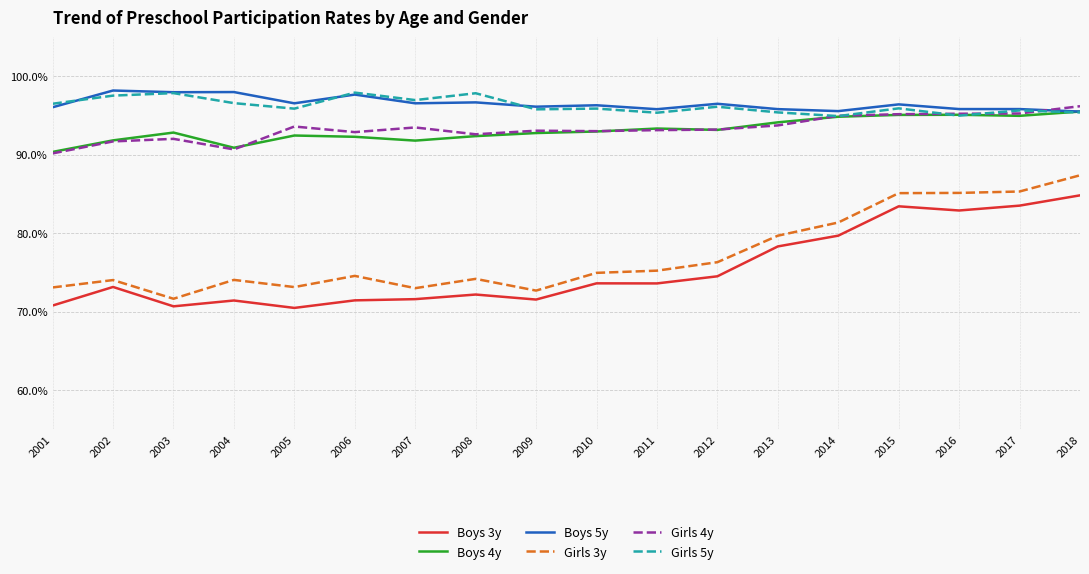

At how many categories does at least one series exceed 77?

18